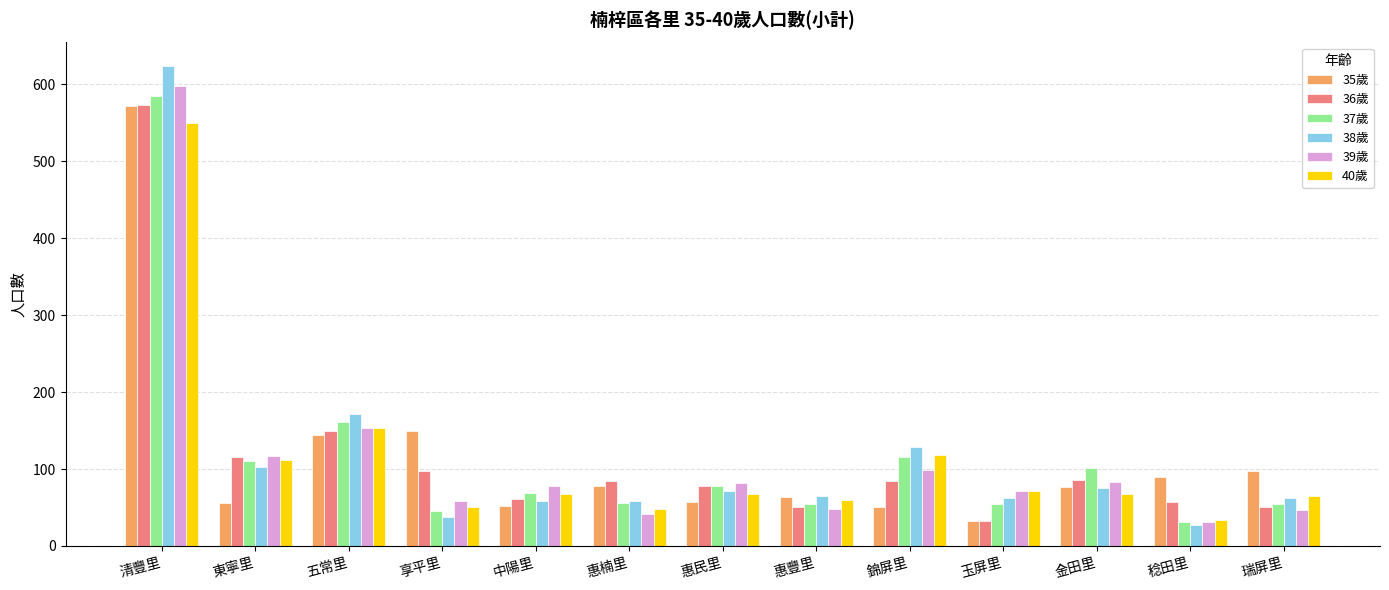

What is the sum of all 38歲 values?

1544